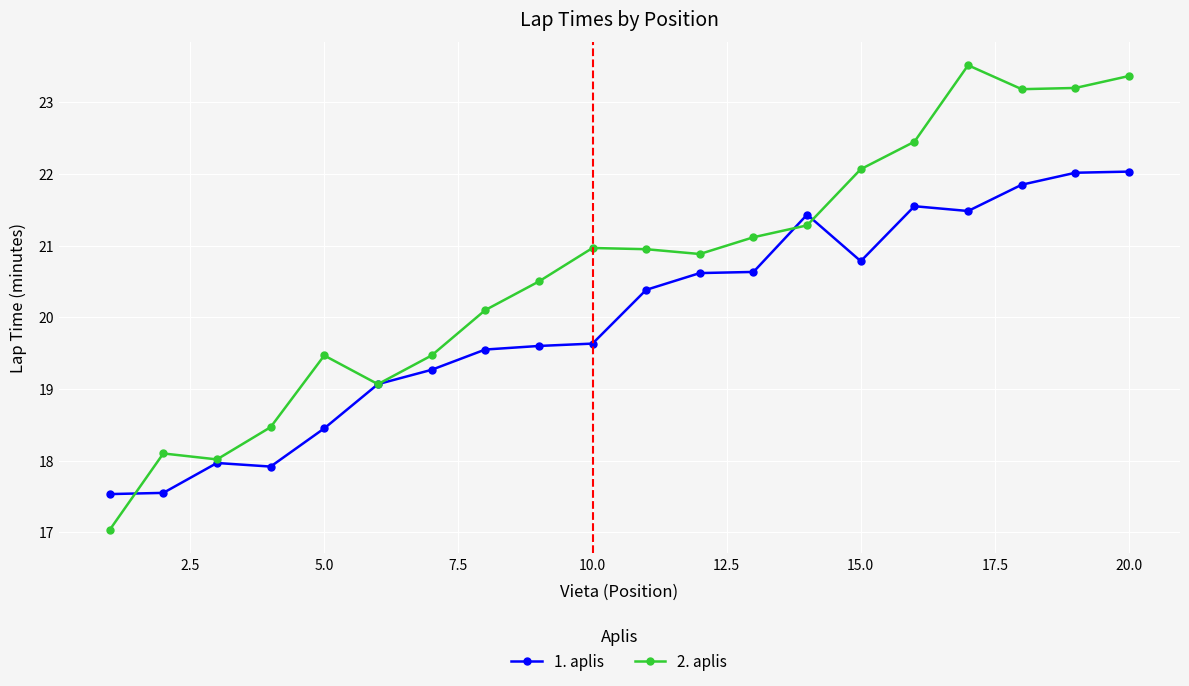

Which series has the largest total across all categories?

2. aplis